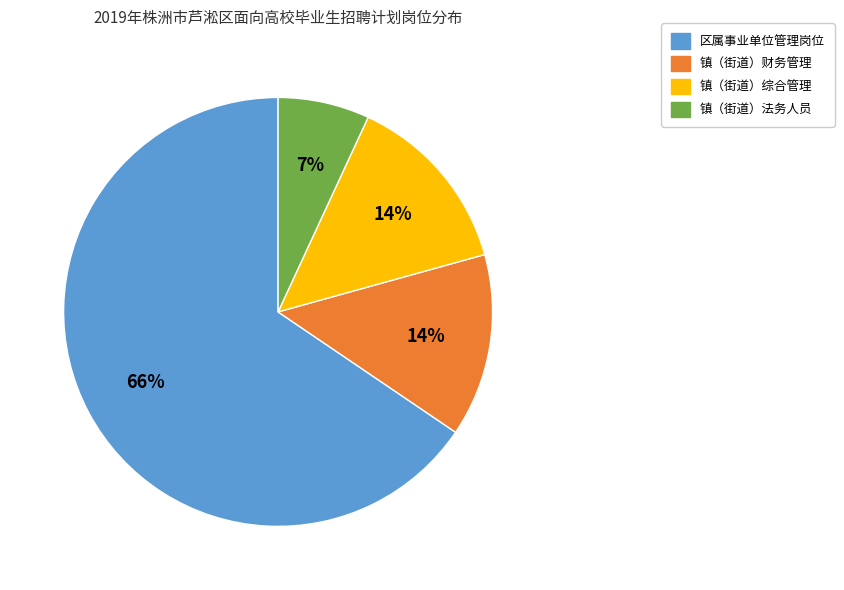

Is there a majority slice in this chart?

Yes